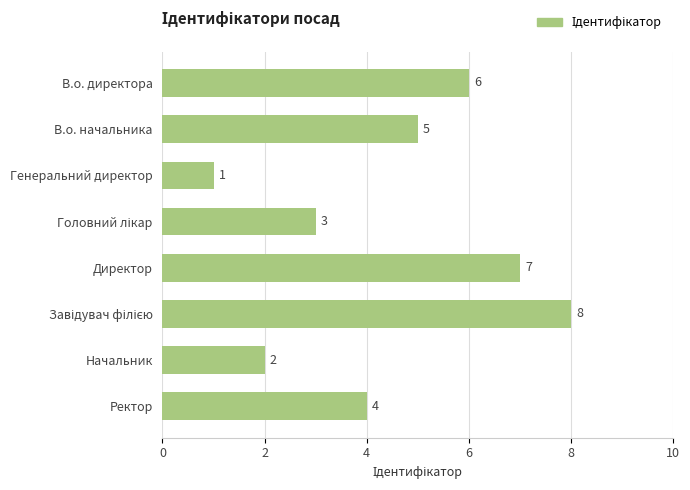

At which label is the value closest to 4?

Ректор